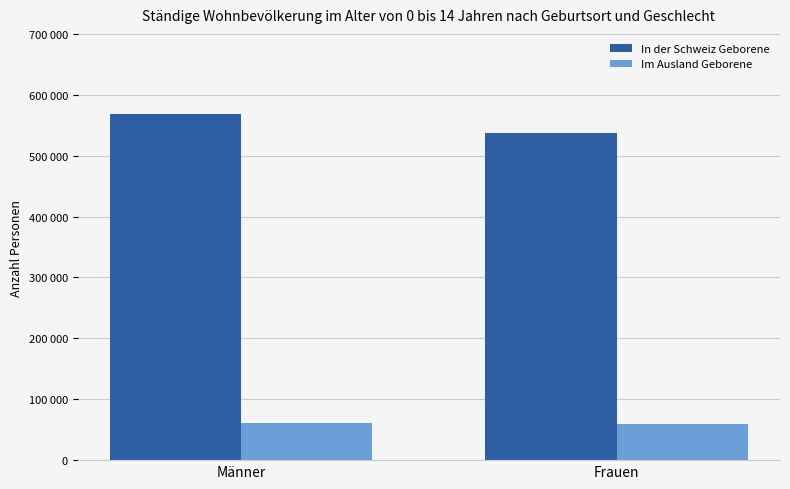

What is the total value across all series at Männer?

629315